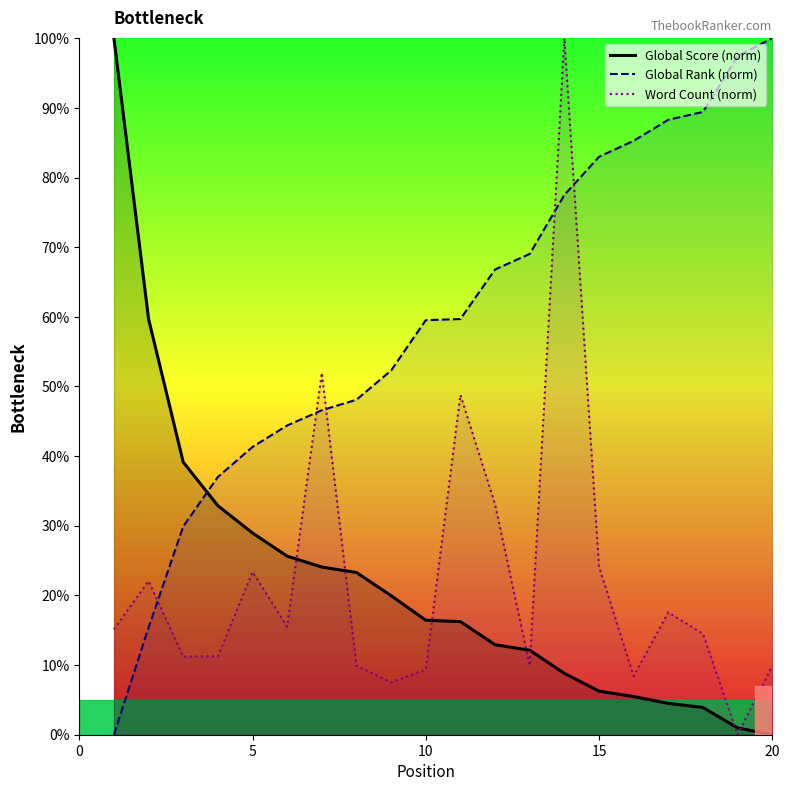

Which series has the widest spread of values?

Global Score